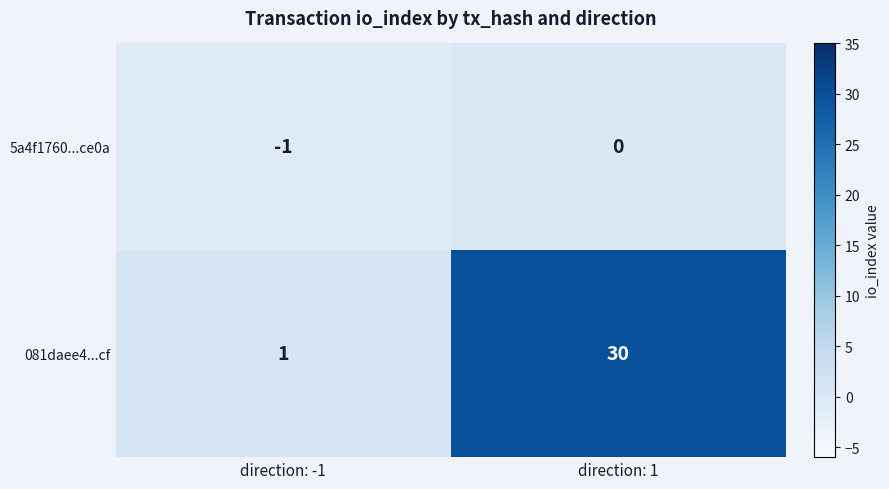

Rank the series at direction: -1 from lowest to highest value.

5a4f1760...ce0a, 081daee4...cf